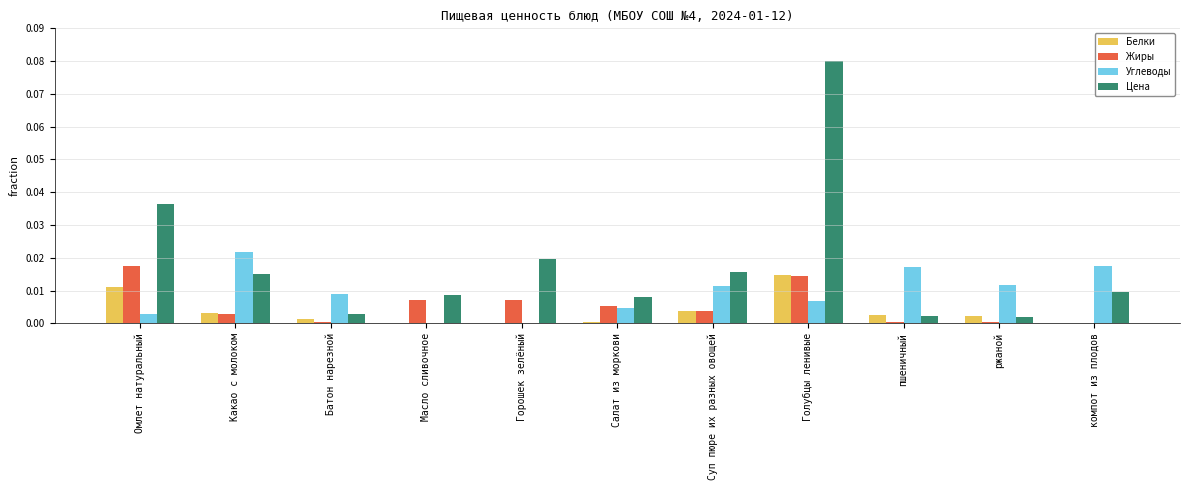

The Углеводы series shows 0.0 at Салат из моркови. True or false?

True